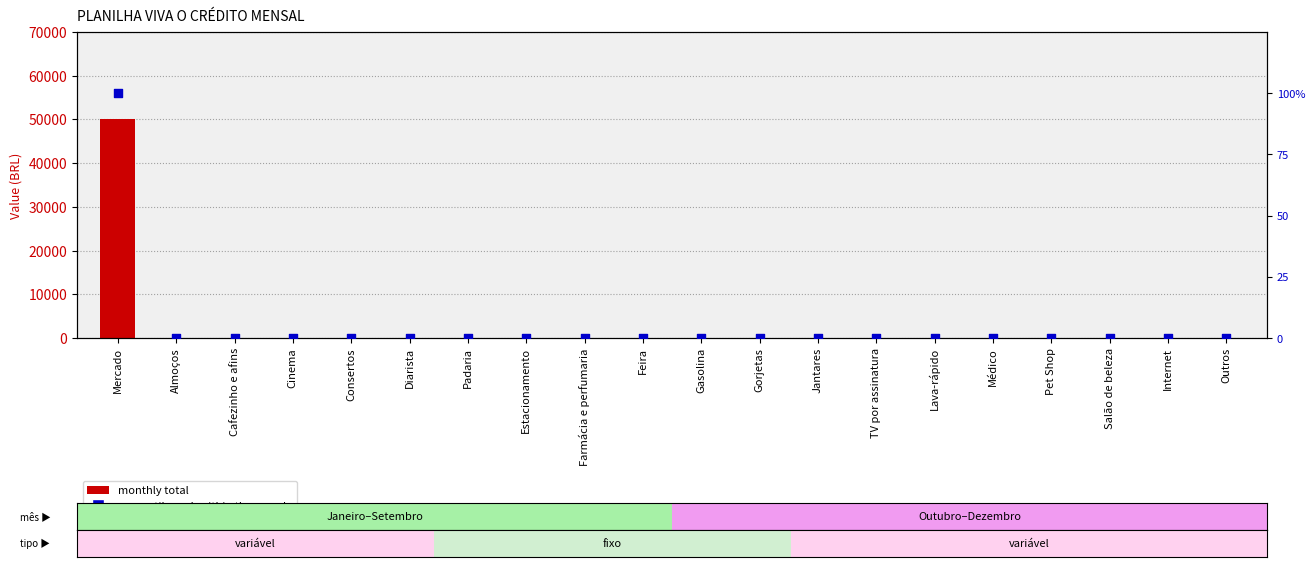

Which series has the widest spread of Y values?

monthly total